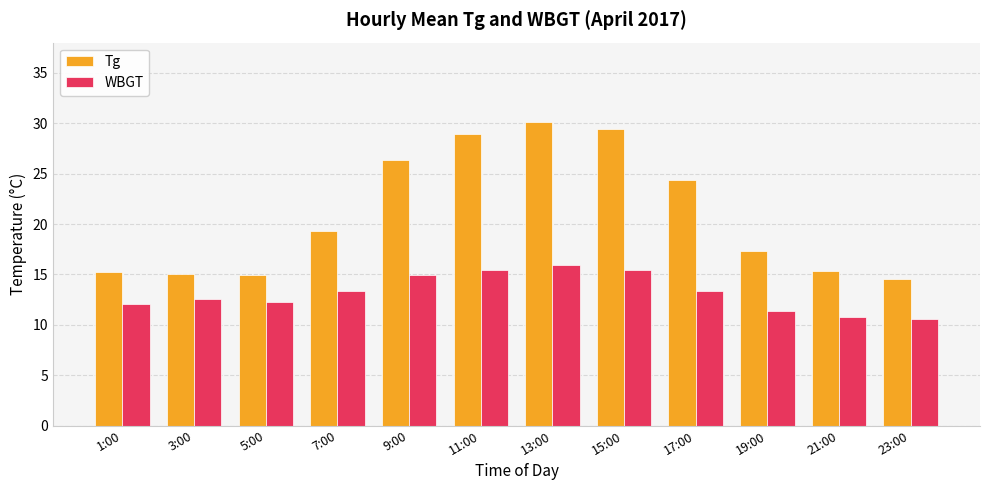

Is it true that WBGT equals 16.8 at 3:00?

False